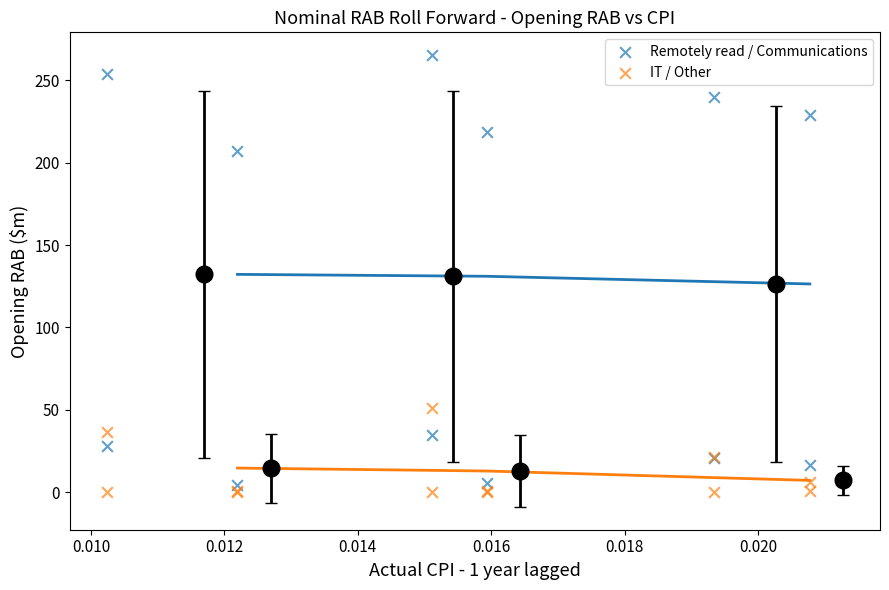

Across all series, what Y value is closest to 132?

206.9